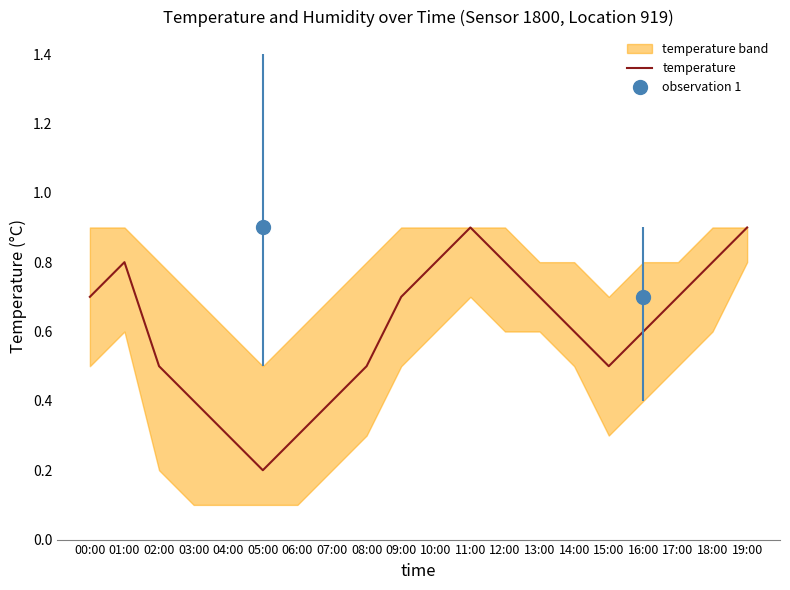

At which label is the value closest to 0?

05:00